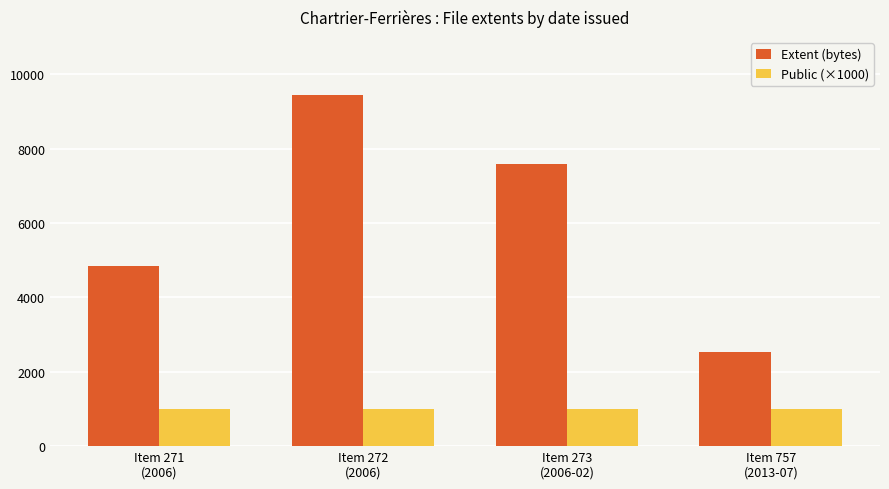

What is the difference between the maximum and second lowest values in the Extent (bytes) series?

4601